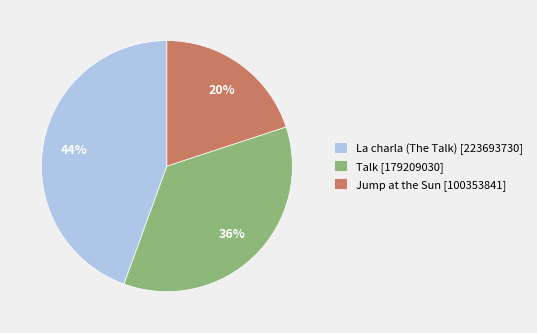

What is the largest slice in the pie chart?

La charla (The Talk) [223693730]